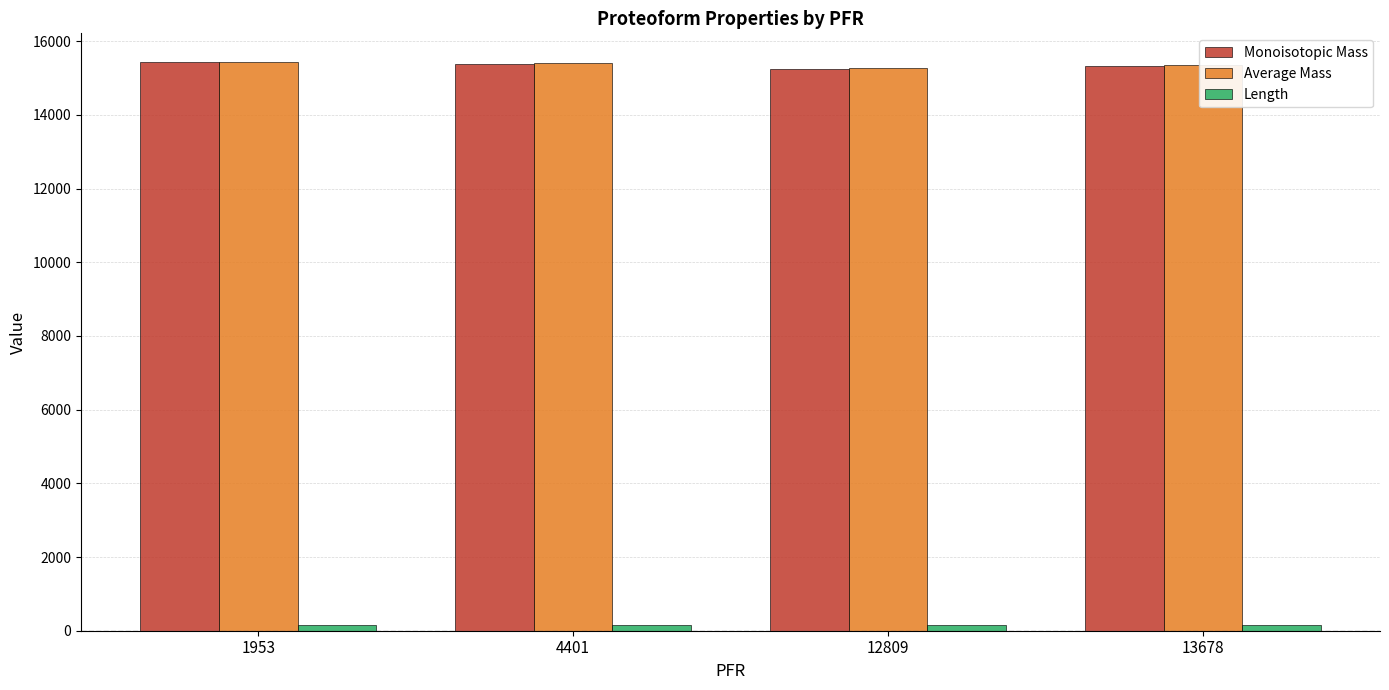

What is the value of the Monoisotopic Mass bar at the 2nd from the left?

15390.9